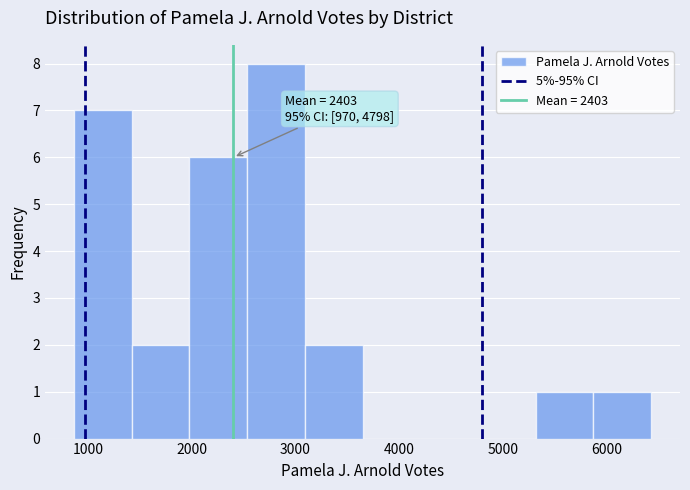

Which range on the x-axis has the tallest bar?

2500 to 3100